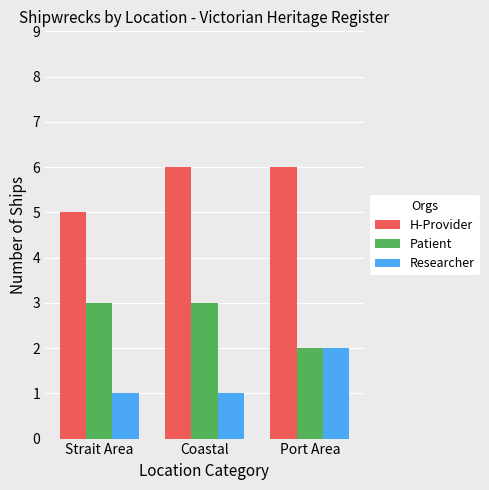

What is the spread (max minus min) of values at Port Area?

4